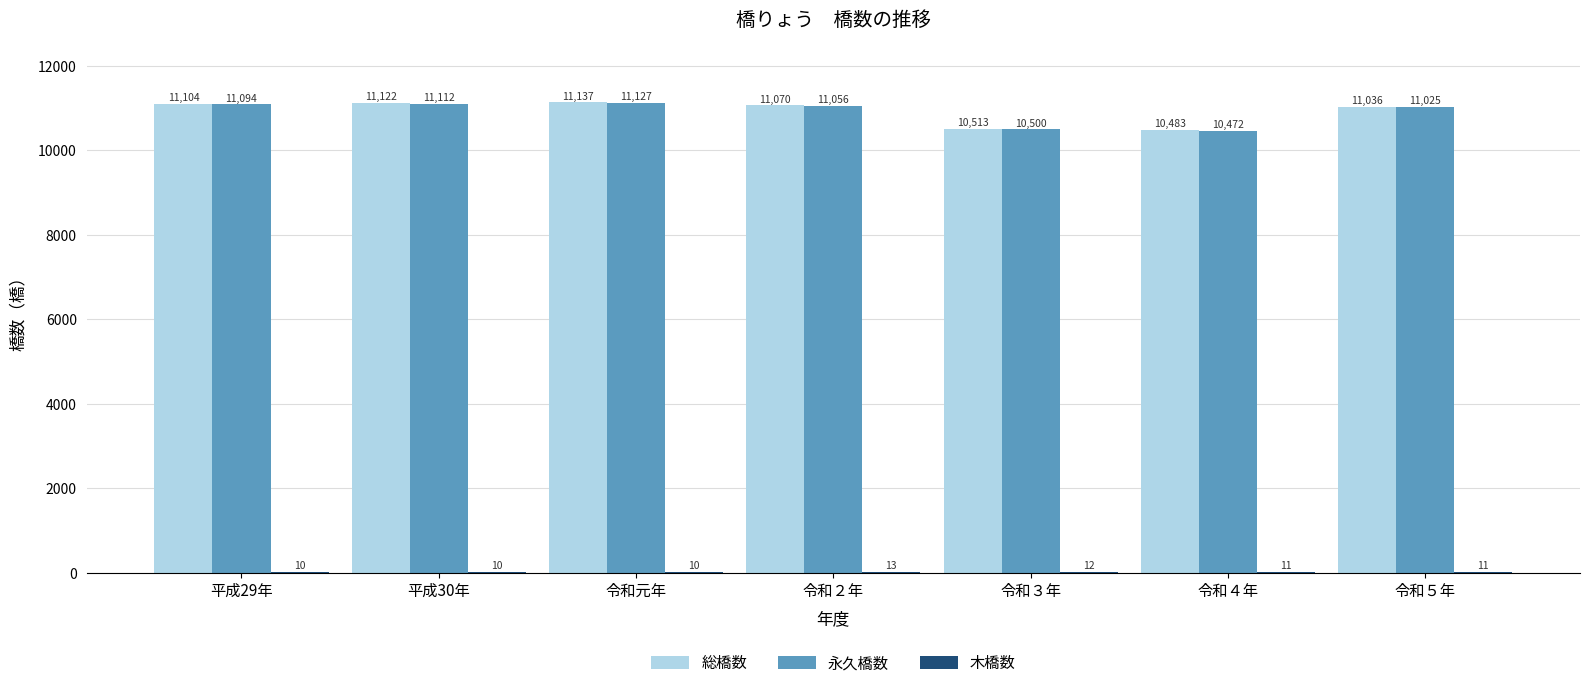

What is the maximum value shown in the chart?

11137